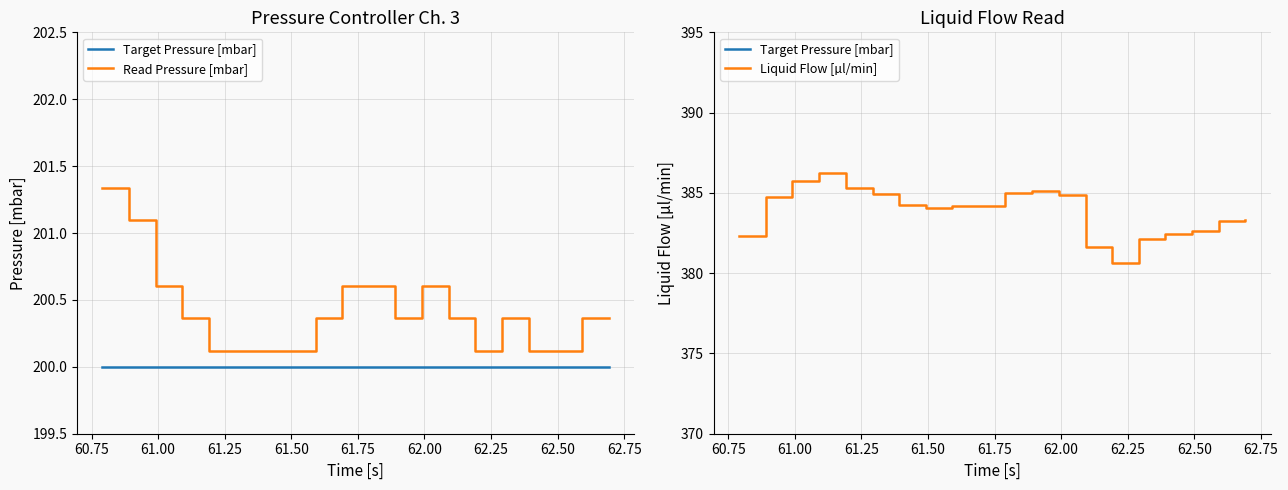

Reading left to right, list all the values displayed in this chart.

Target Pressure [mbar]: 200.0	200.0	200.0	200.0	200.0	200.0	200.0	200.0	200.0	200.0	200.0	200.0	200.0	200.0	200.0	200.0	200.0	200.0	200.0	200.0
Read Pressure [mbar]: 201.3	201.1	200.6	200.4	200.1	200.1	200.1	200.1	200.4	200.6	200.6	200.4	200.6	200.4	200.1	200.4	200.1	200.1	200.4	200.4
Liquid Flow [µl/min]: 382.3	384.7	385.8	386.3	385.3	384.9	384.2	384.1	384.2	384.2	385.0	385.1	384.9	381.7	380.6	382.1	382.5	382.6	383.3	383.3